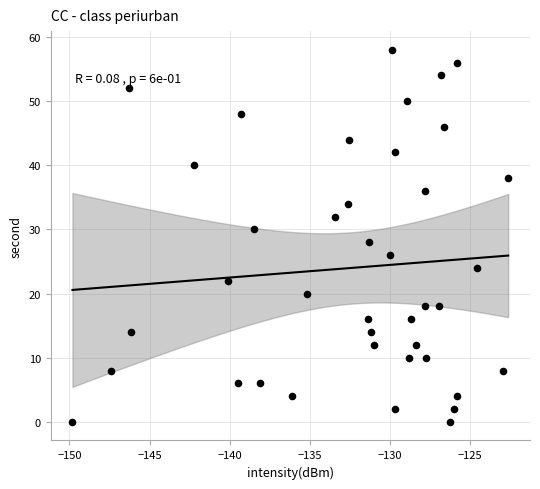

What is the range of Y values (max minus min)?

58